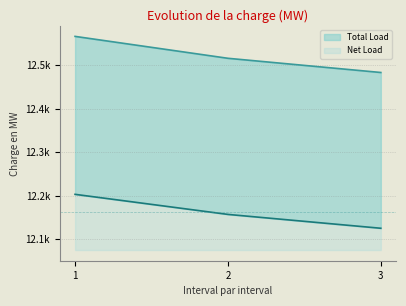

What is the minimum value for Net Load?

12125.0